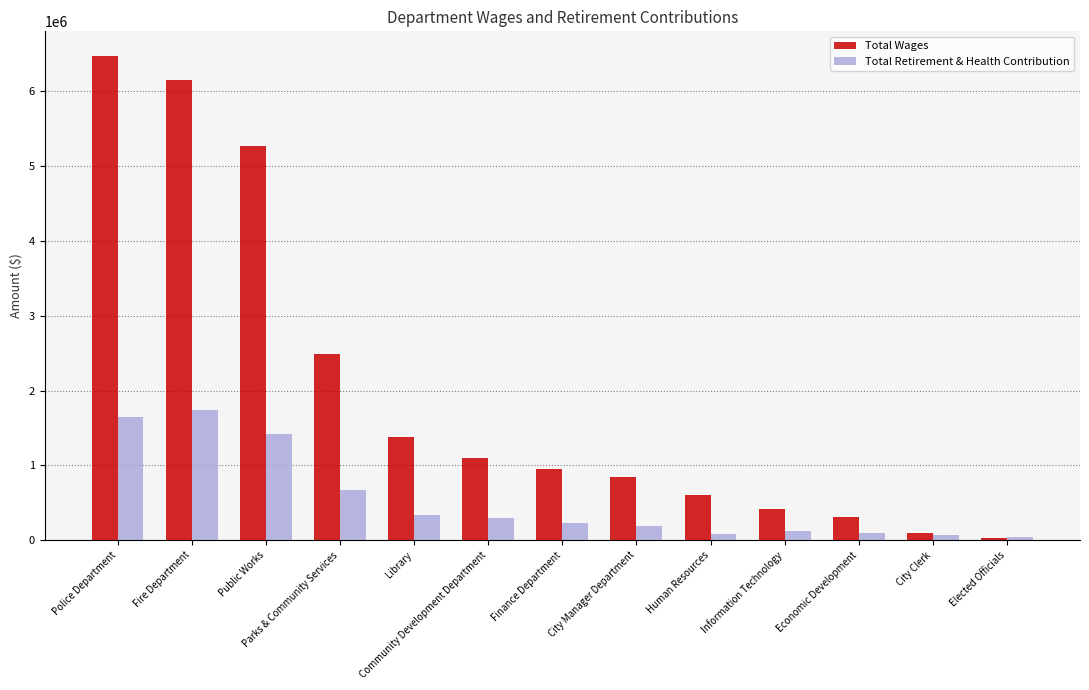

What is the difference between the Total Retirement & Health Contribution values at Public Works and Information Technology?

1291594